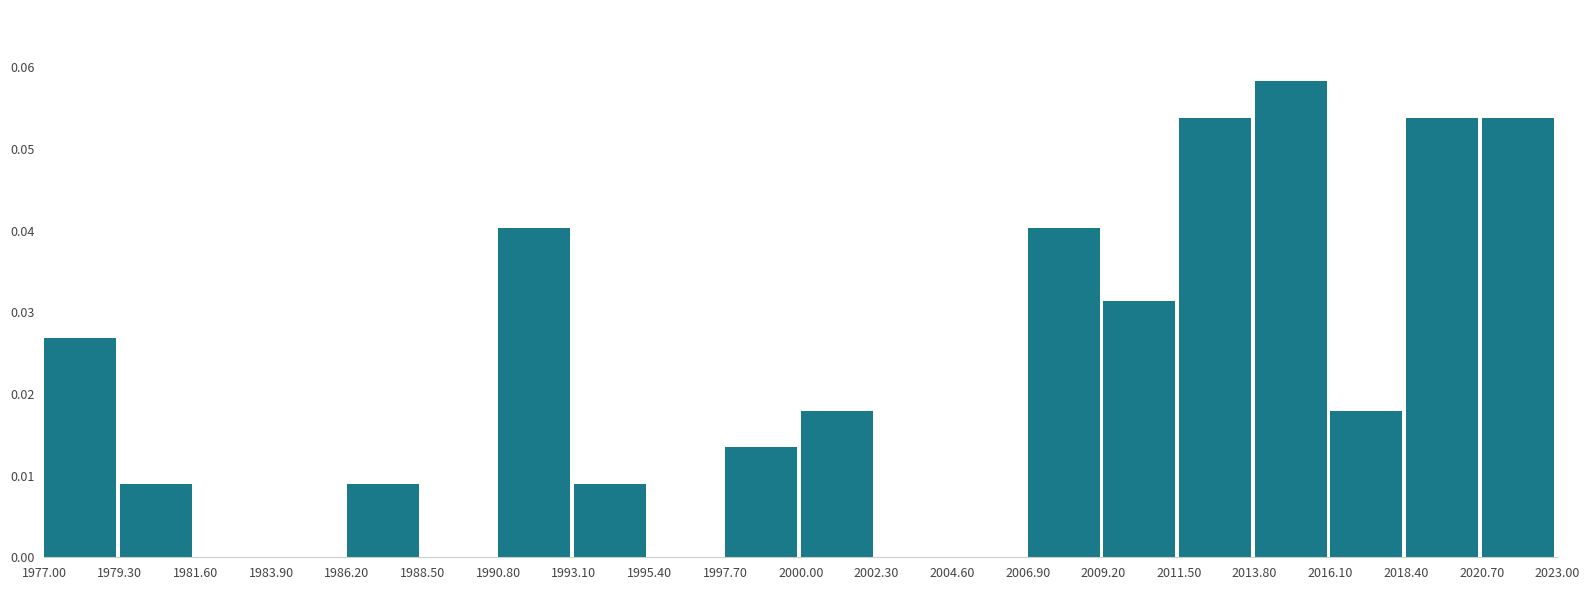

How tall is the bar that spans 1997.70 to 2000.00 on the x-axis? The values are not printed on the chart, so give them approximately, as read against the axis.

0.013